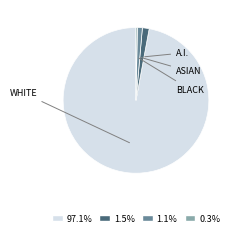

Is there any slice that represents more than half of the pie?

Yes